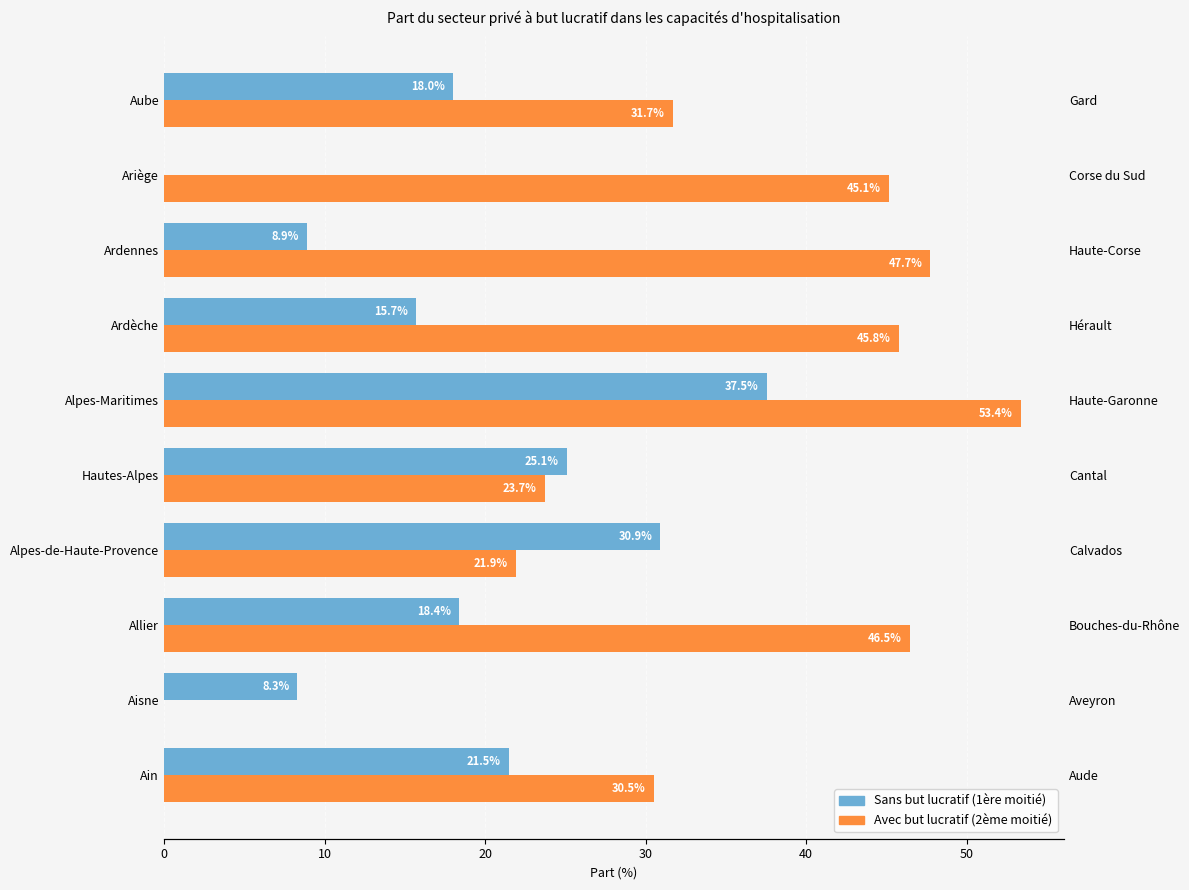

List the series in order of their peak value, lowest first.

Sans but lucratif (1ère moitié), Avec but lucratif (2ème moitié)